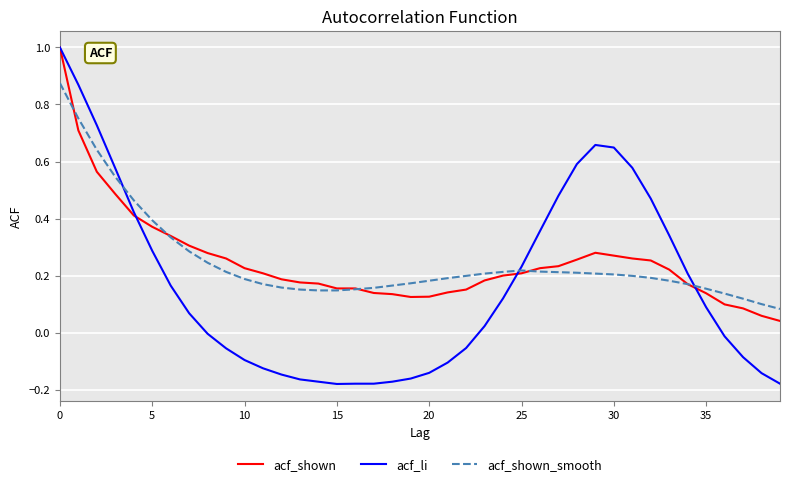

What is the maximum value for acf_shown?

1.0